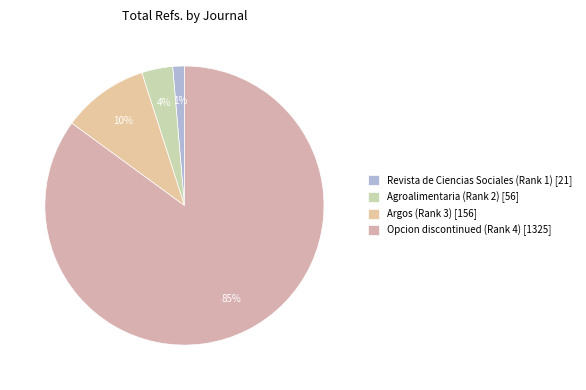

True or false: Revista de Ciencias Sociales (Rank 1) accounts for 11% of the total.

False